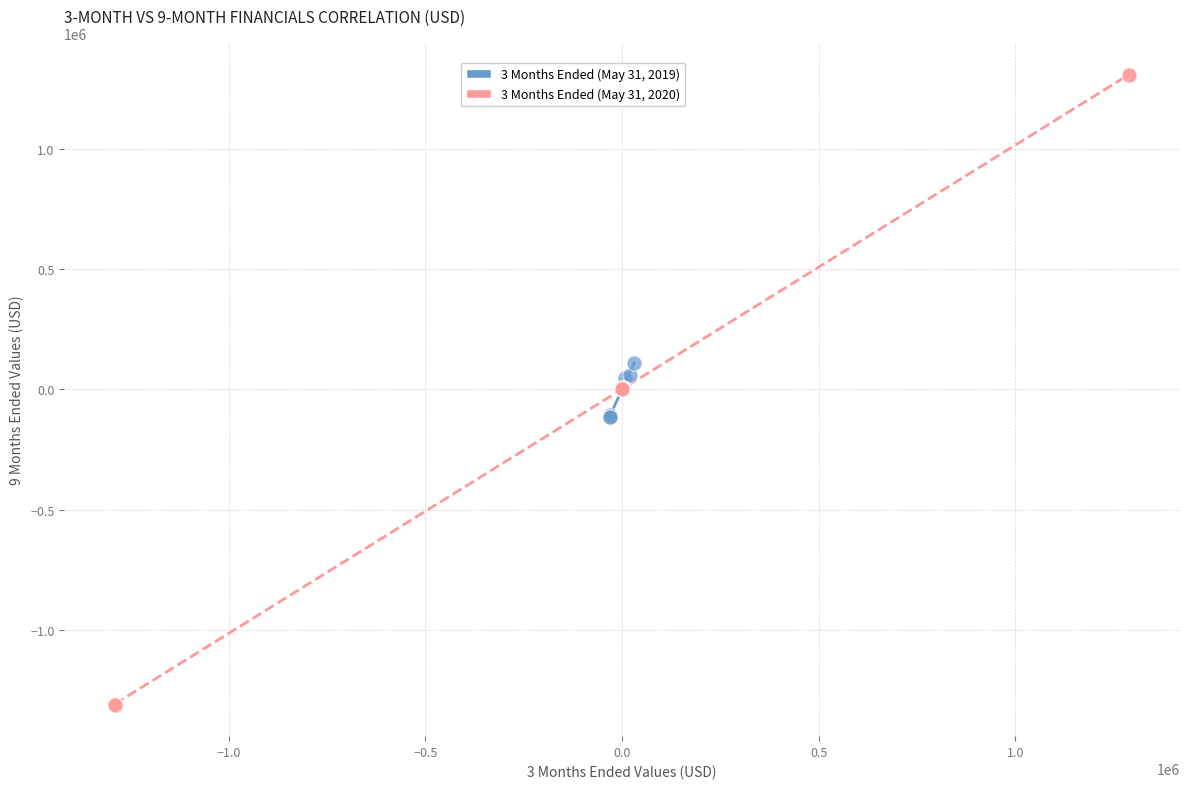

Which series contains the lowest Y value?

3 Months Ended (May 31, 2020)